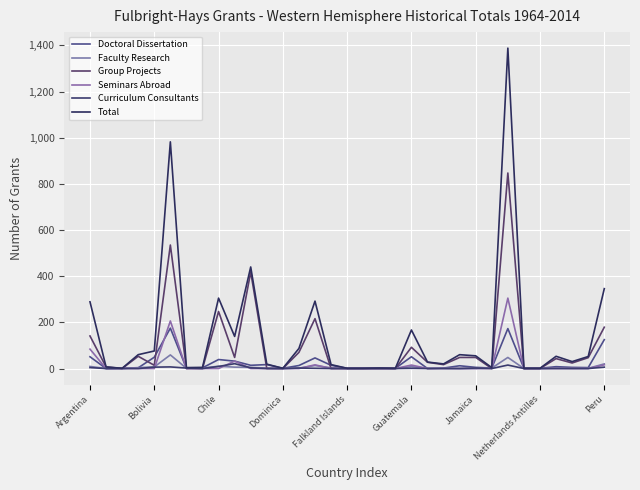

How many lines are shown in the chart?

6